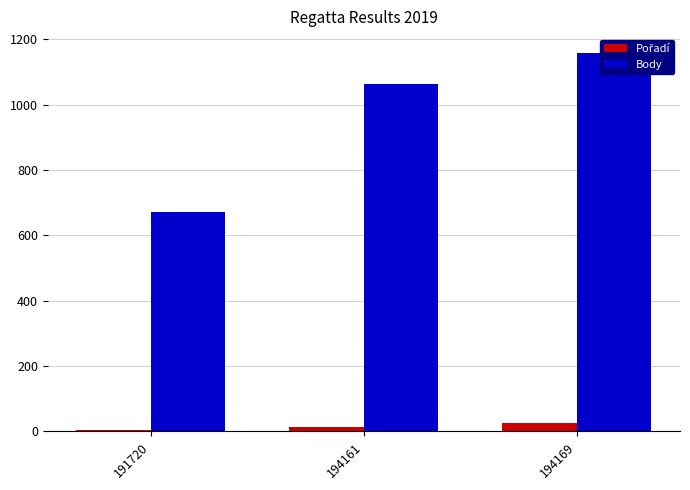

Reading left to right, list all the values displayed in this chart.

Pořadí: 191720=6	194161=13	194169=25
Body: 191720=672	194161=1063	194169=1158